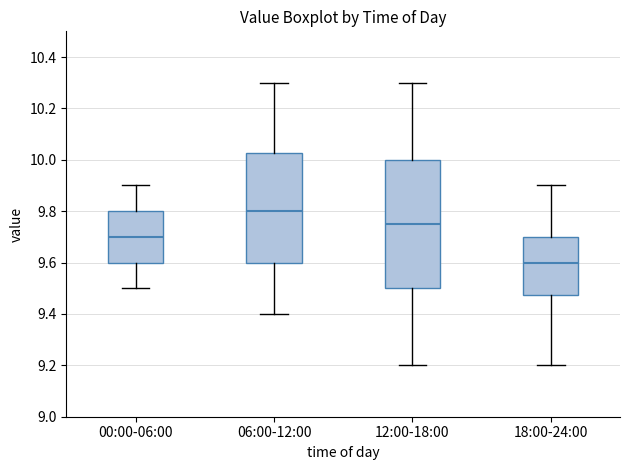

Reading left to right, read every box against the y-axis: the position of its median line, the range the box covers, and the ends of its whiskers. The values are not printed on the chart, so give them approximately, as read against the axis.

00:00-06:00: median 9.70, box 9.60 to 9.80, whiskers 9.50 to 9.90
06:00-12:00: median 9.80, box 9.60 to 10.02, whiskers 9.40 to 10.30
12:00-18:00: median 9.76, box 9.50 to 10.00, whiskers 9.20 to 10.30
18:00-24:00: median 9.60, box 9.48 to 9.70, whiskers 9.20 to 9.90